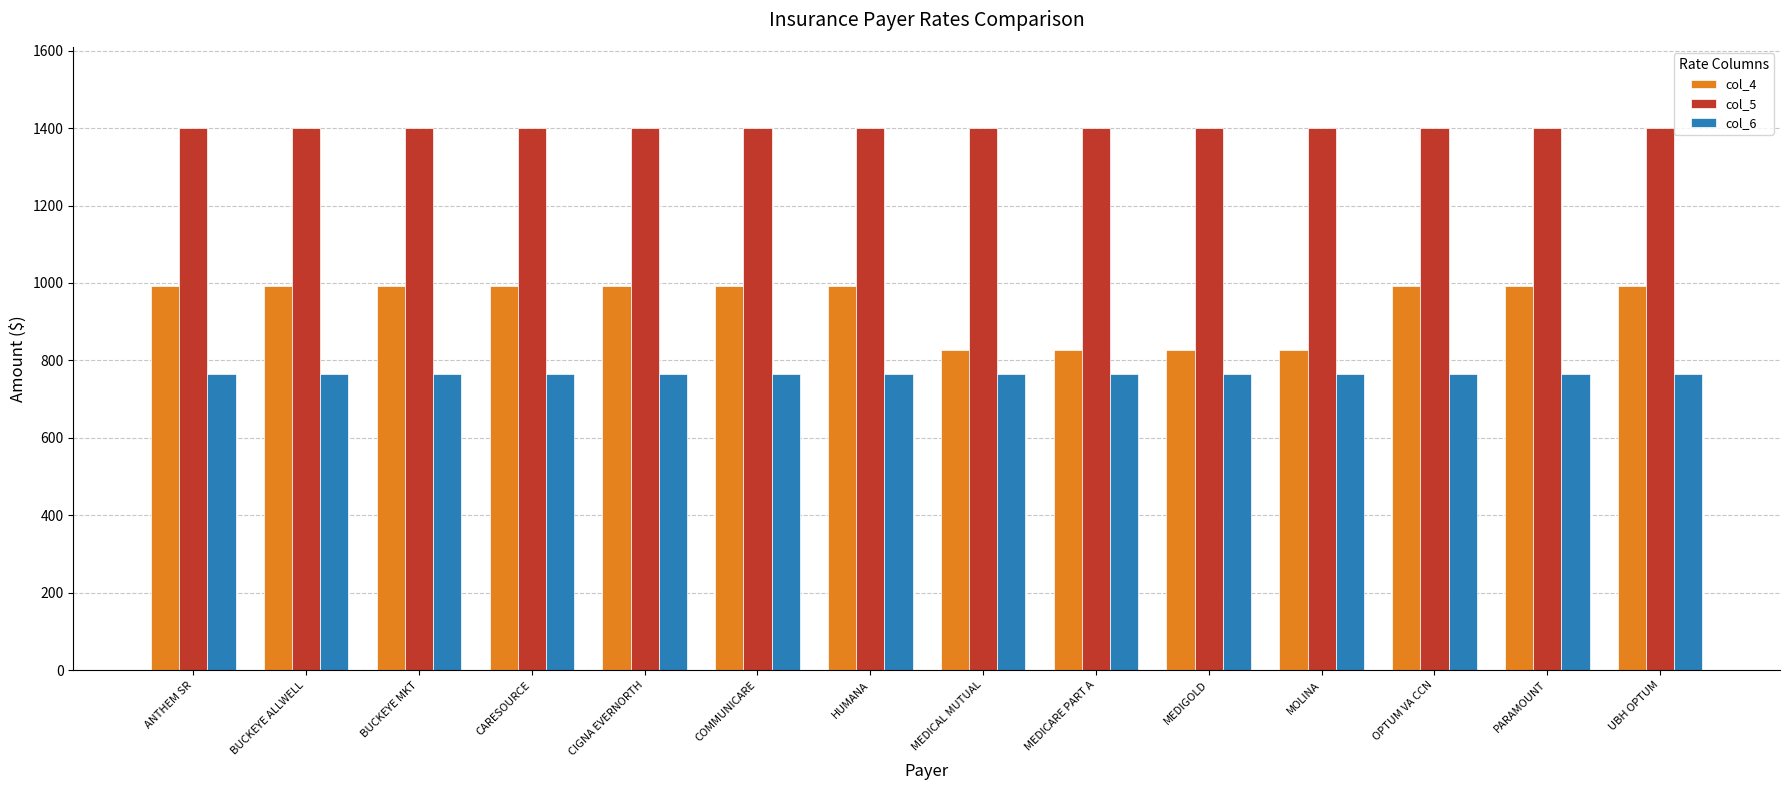

Count the number of data series in this chart.

3